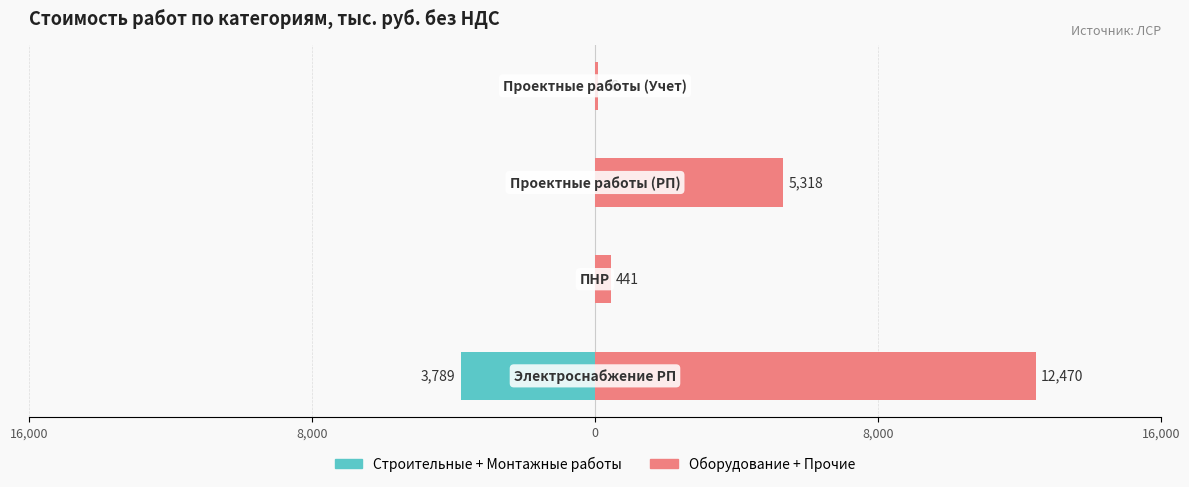

What is the difference between the second highest and minimum values in the Оборудование + Прочие series?

5222.0